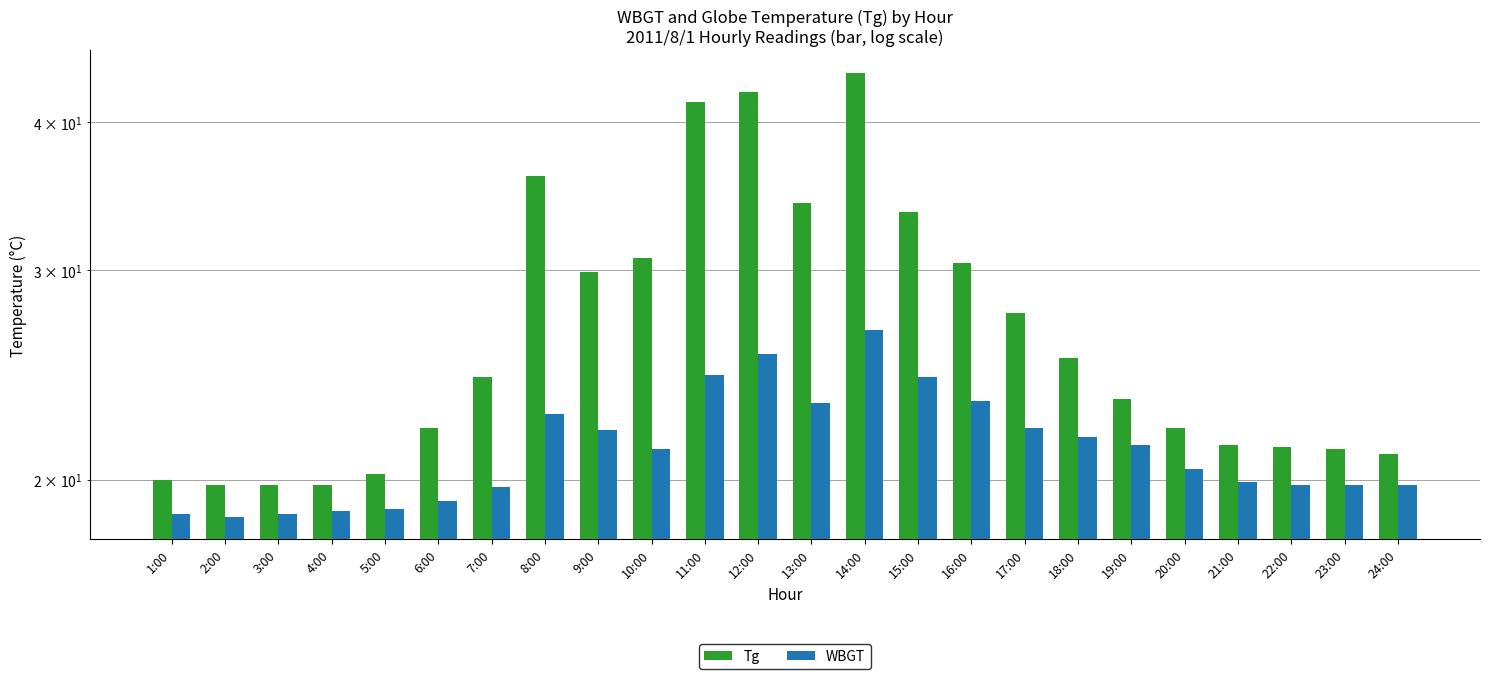

What is the sum of all Tg values?

652.2